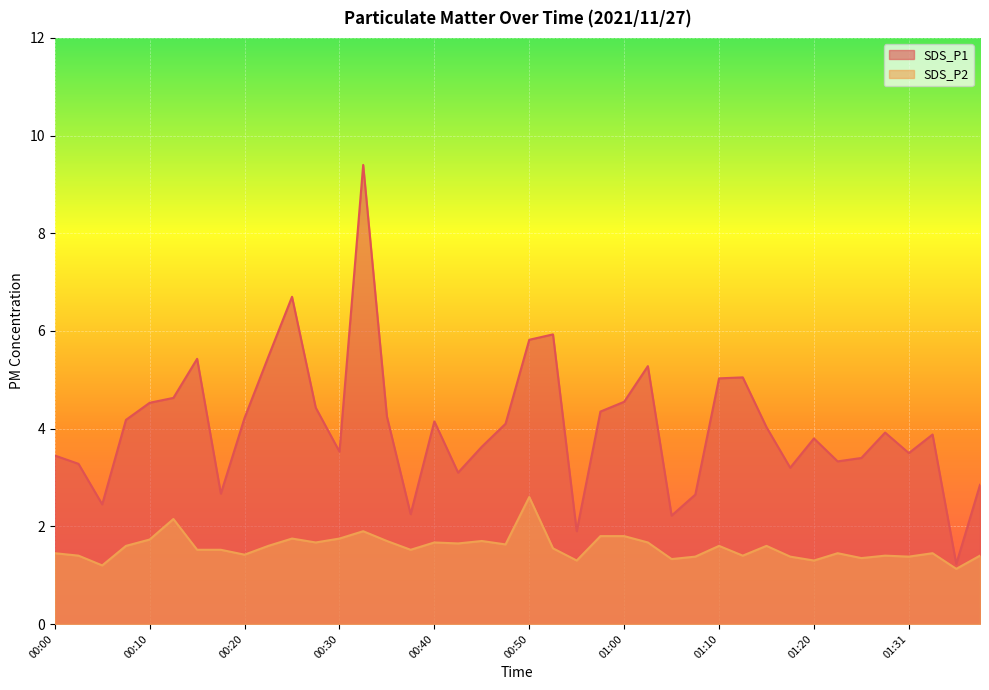

What is the value of the SDS_P2 point at the 23rd from the left?

1.3